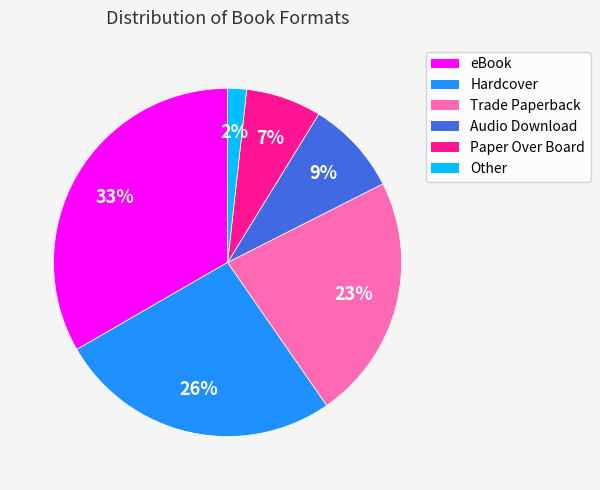

Which slice is the largest?

eBook